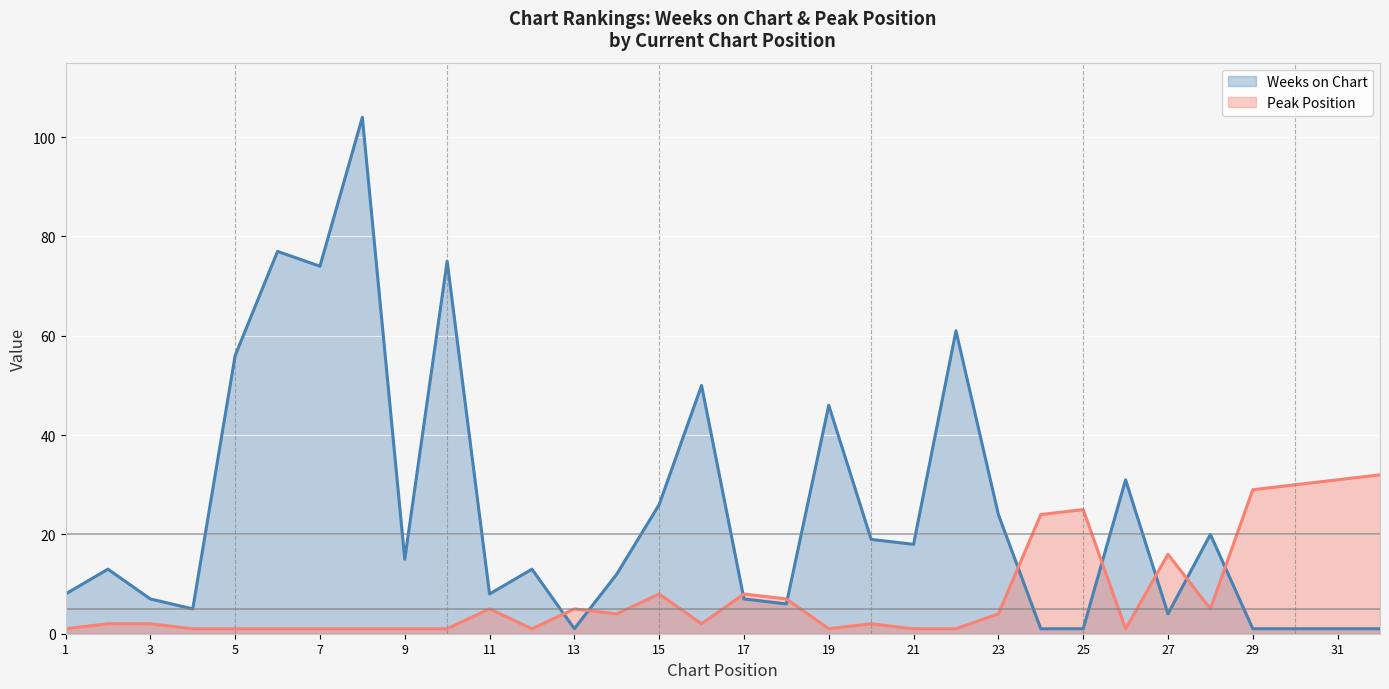

What are all the series names shown in the legend?

Weeks on Chart, Peak Position